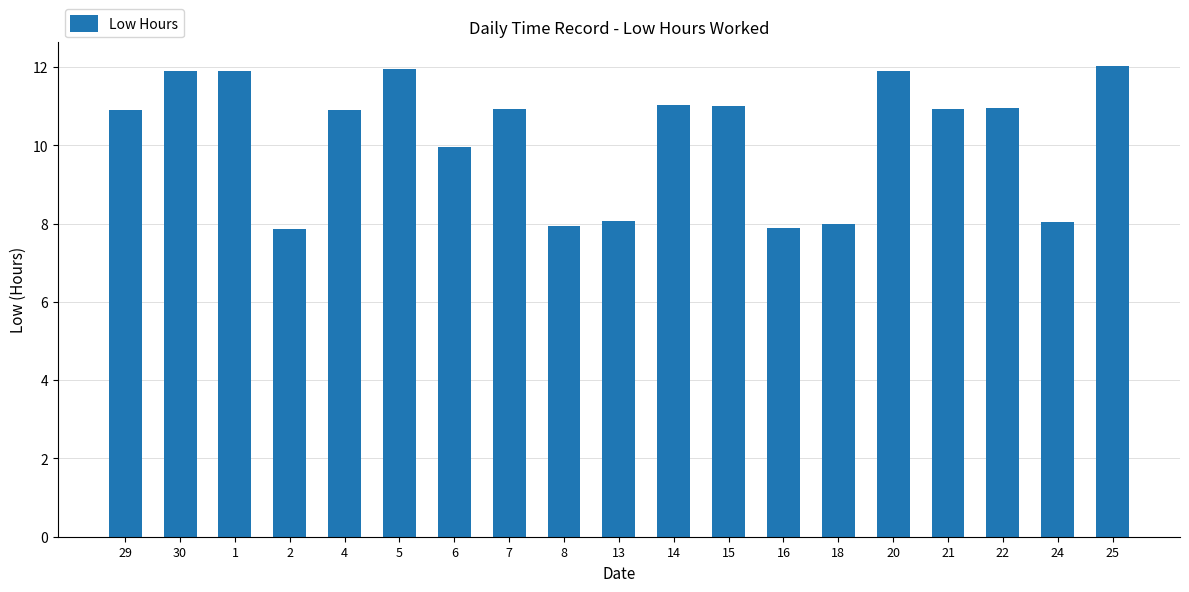

What is the ratio of the value at 25 to the value at 14?

1.1